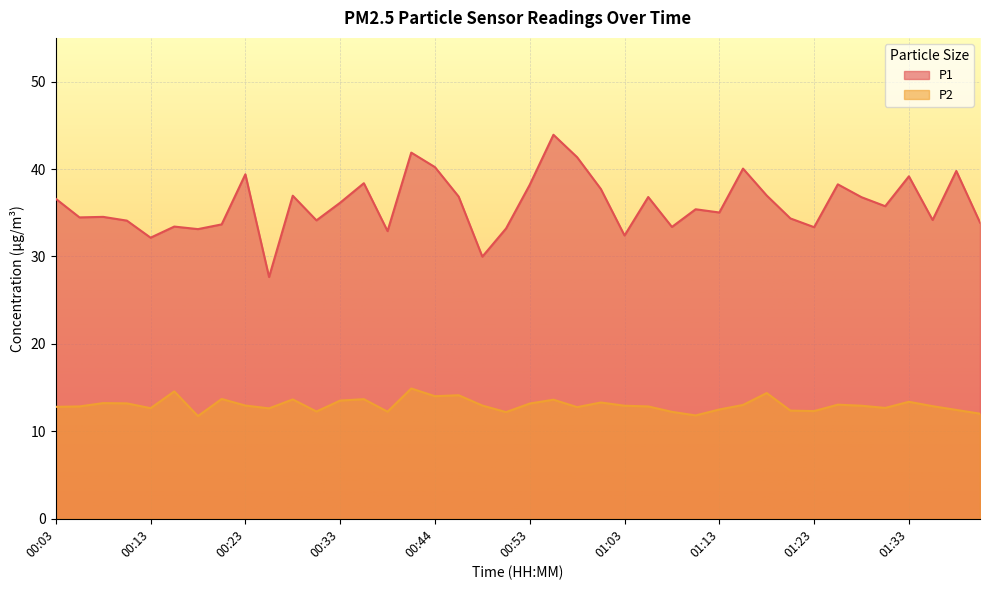

What is the difference between the highest and lowest values at 00:06?

21.6